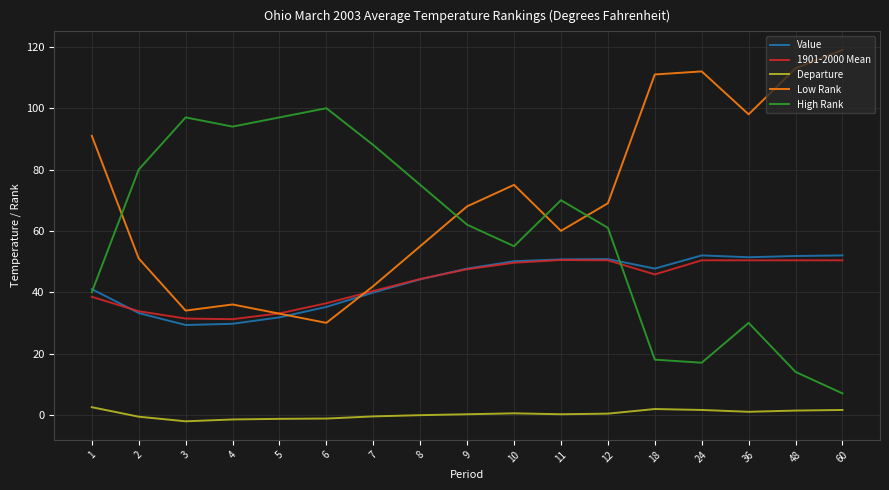

True or false: Departure and Low Rank cross at least once.

False